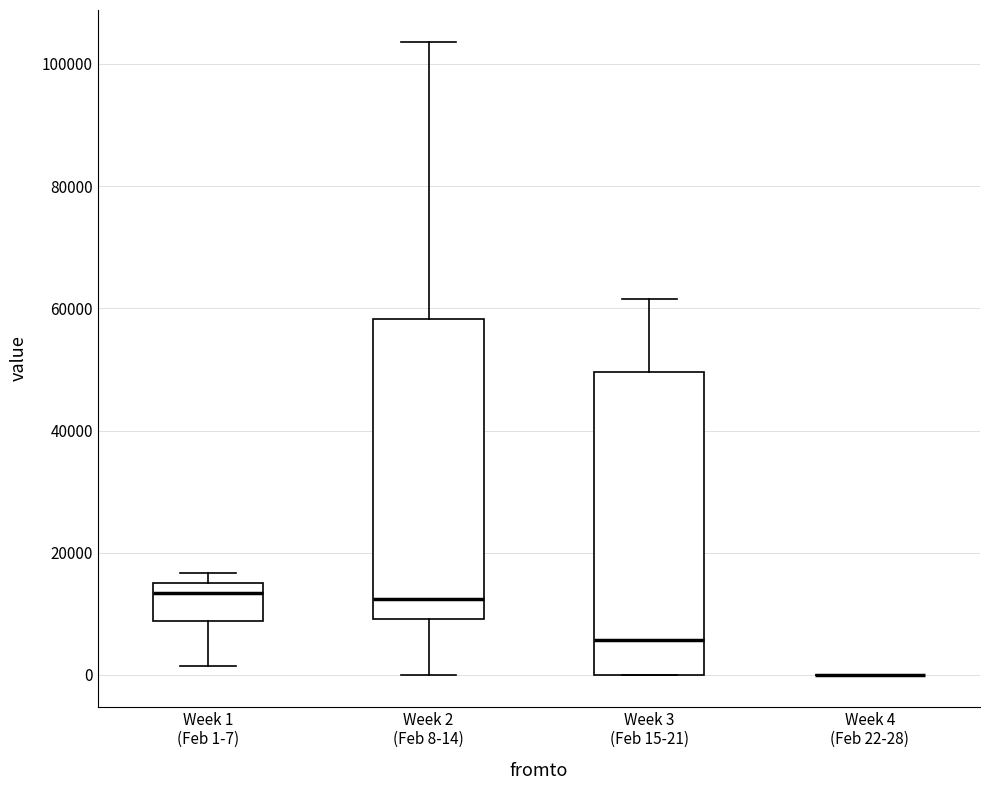

Reading left to right, transcribe this box plot: for each box, give where its median line is, the range the box spans, and where its two whiskers end, as read against the y-axis. The values are not printed on the chart, so give them approximately, as read against the axis.

Week 1 (Feb 1-7): median 14000, box 8000 to 16000, whiskers 2000 to 16000 (just above the box's upper edge)
Week 2 (Feb 8-14): median 12000, box 10000 to 58000, whiskers 0 to 104000
Week 3 (Feb 15-21): median 6000, box 0 to 50000, whiskers 0 to 62000
Week 4 (Feb 22-28): box collapsed to a line at 0, whiskers 0 to 0